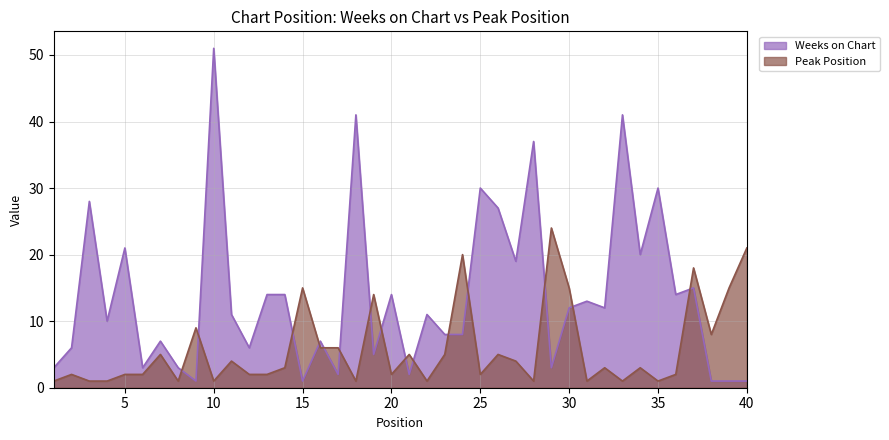

Does the chart display data point markers on the line(s)?

No